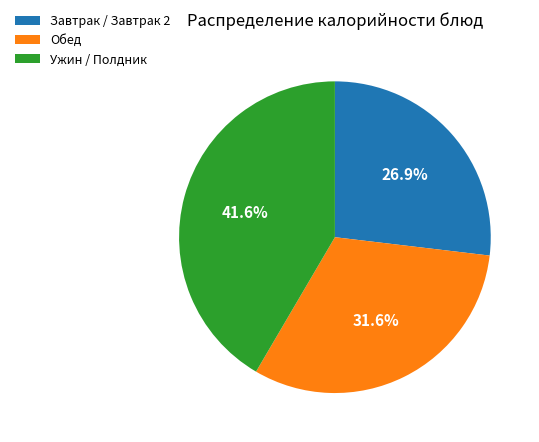

To the nearest percent, what is the average slice percentage?

33%